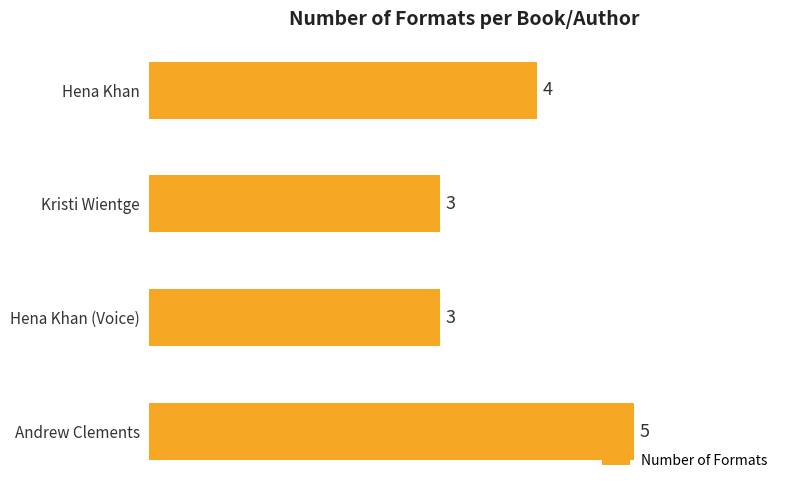

What is the greatest value displayed?

5